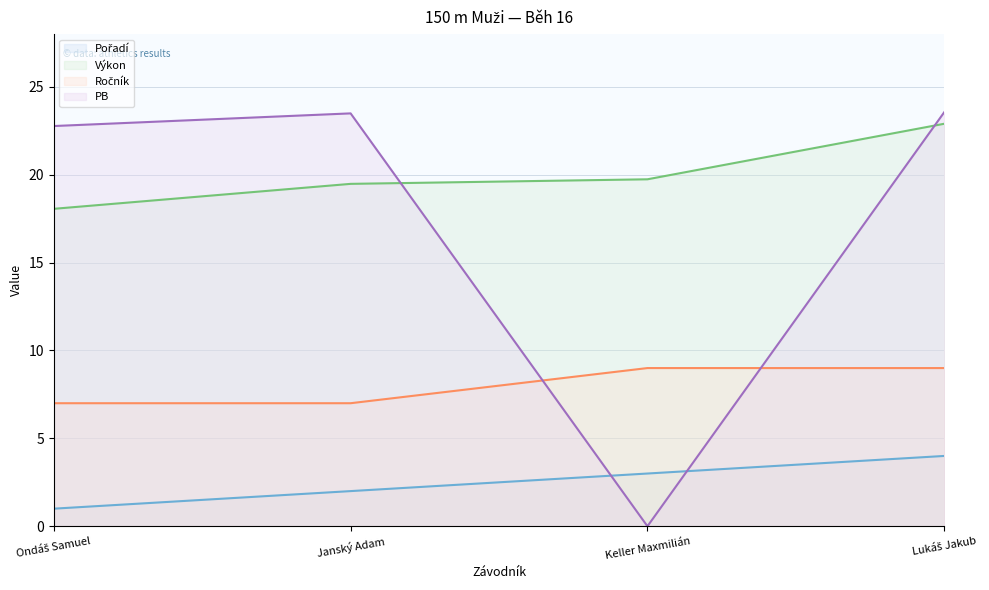

True or false: Výkon has more than 1 interior local peaks.

False